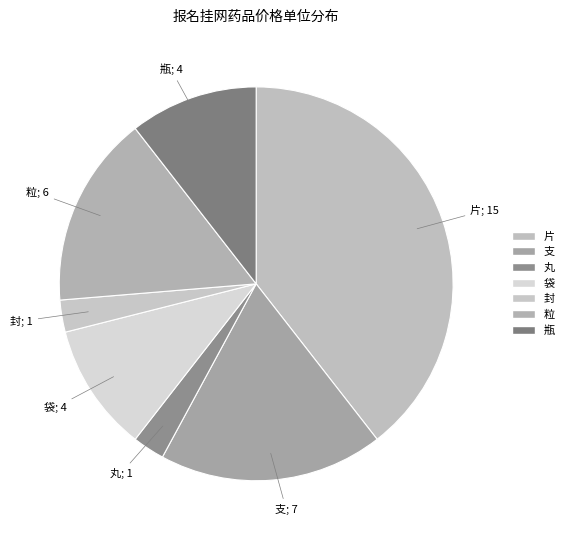

Is there any slice that represents more than half of the pie?

No